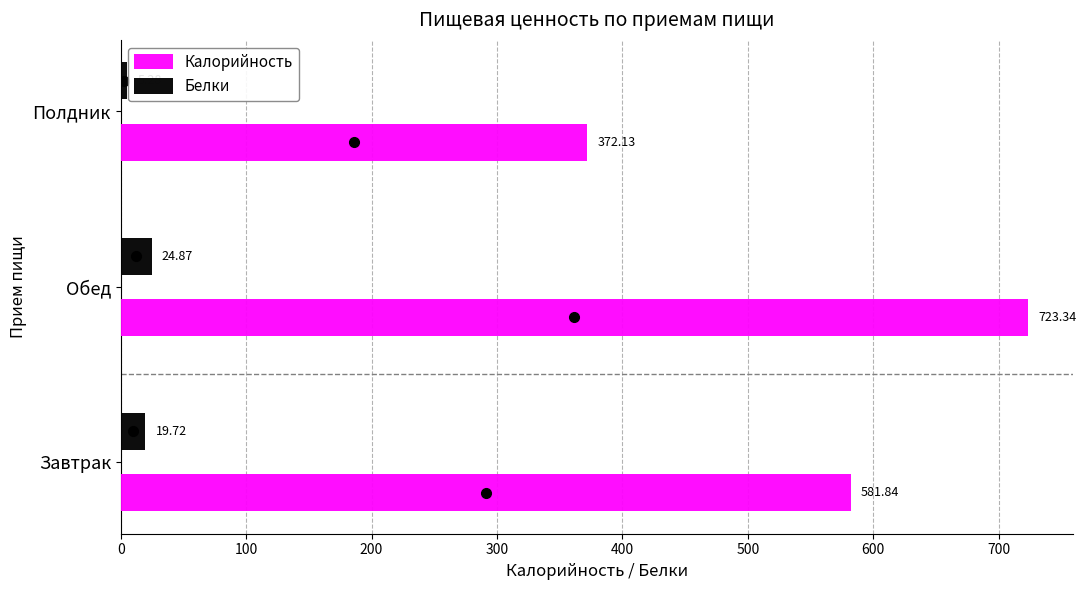

At which label is Белки closest to 15?

Завтрак